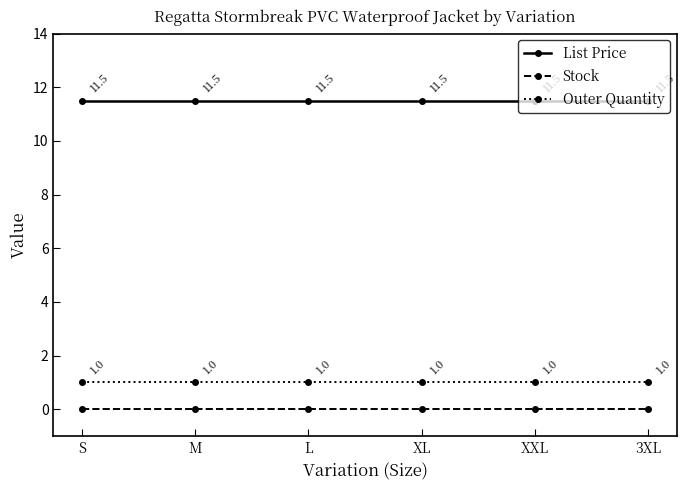

Is the value of Stock at L greater than the value of List Price at XXL?

No